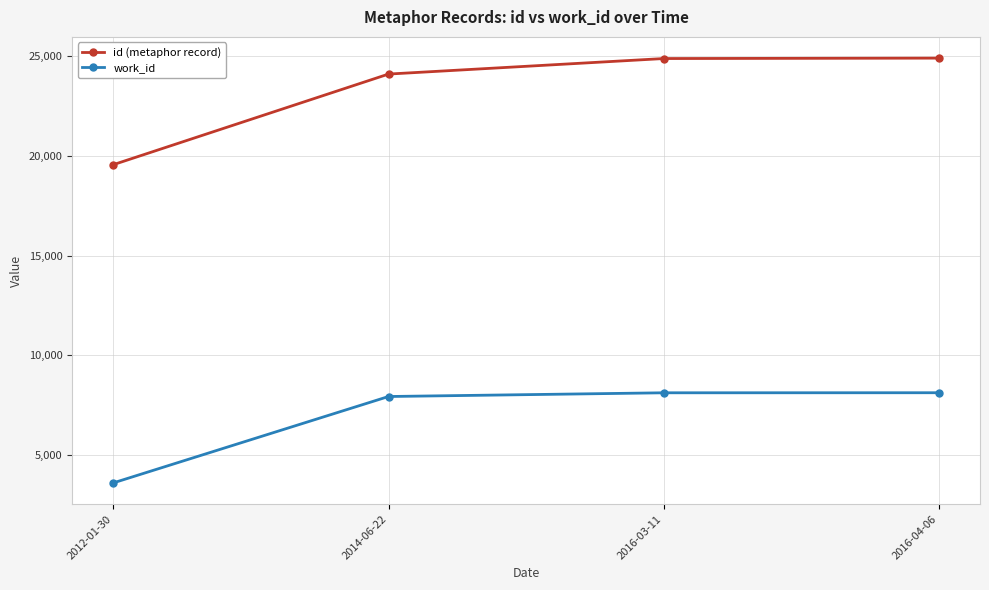

True or false: work_id and id (metaphor record) intersect in this chart.

False